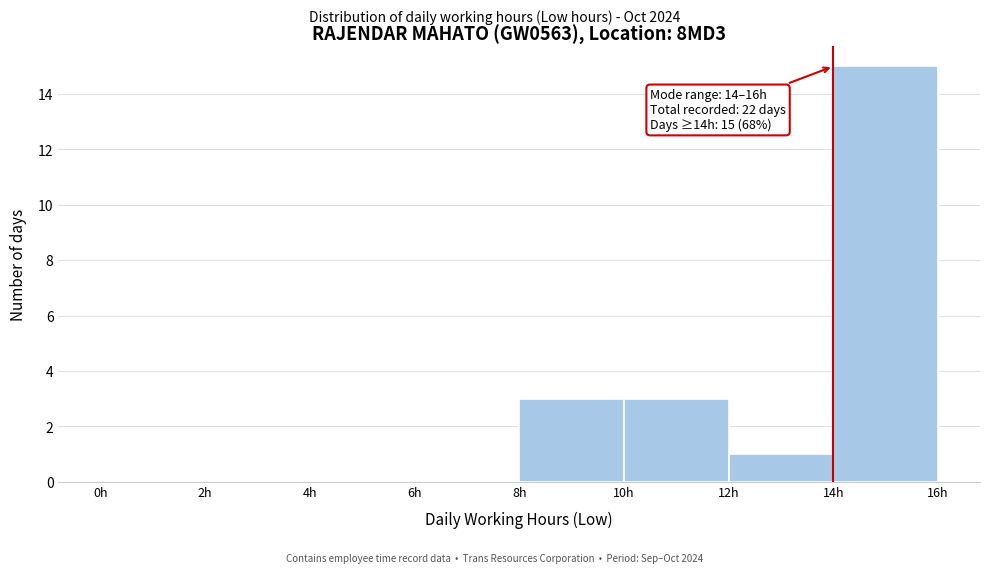

Over which range of the x-axis is the bar tallest?

14 to 16